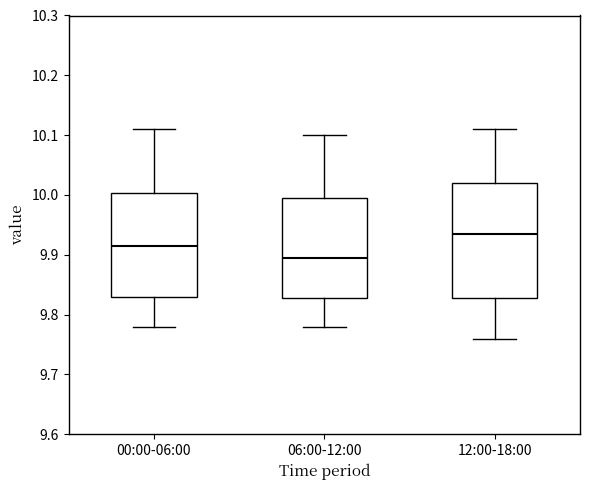

Where does the upper whisker of the box for 00:00-06:00 end on the y-axis? The values are not printed on the chart, so give them approximately, as read against the axis.

10.11